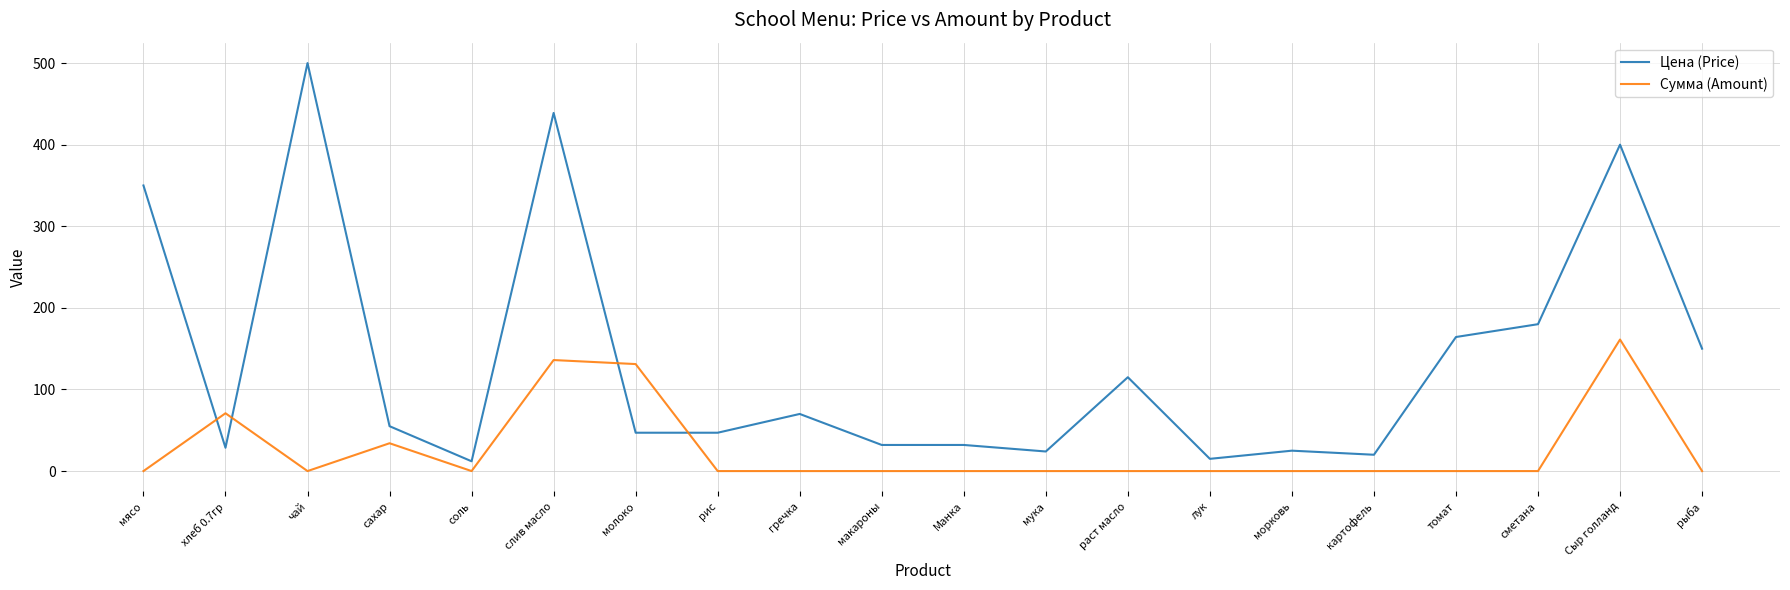

True or false: Сумма (Amount) and Цена (Price) intersect in this chart.

True